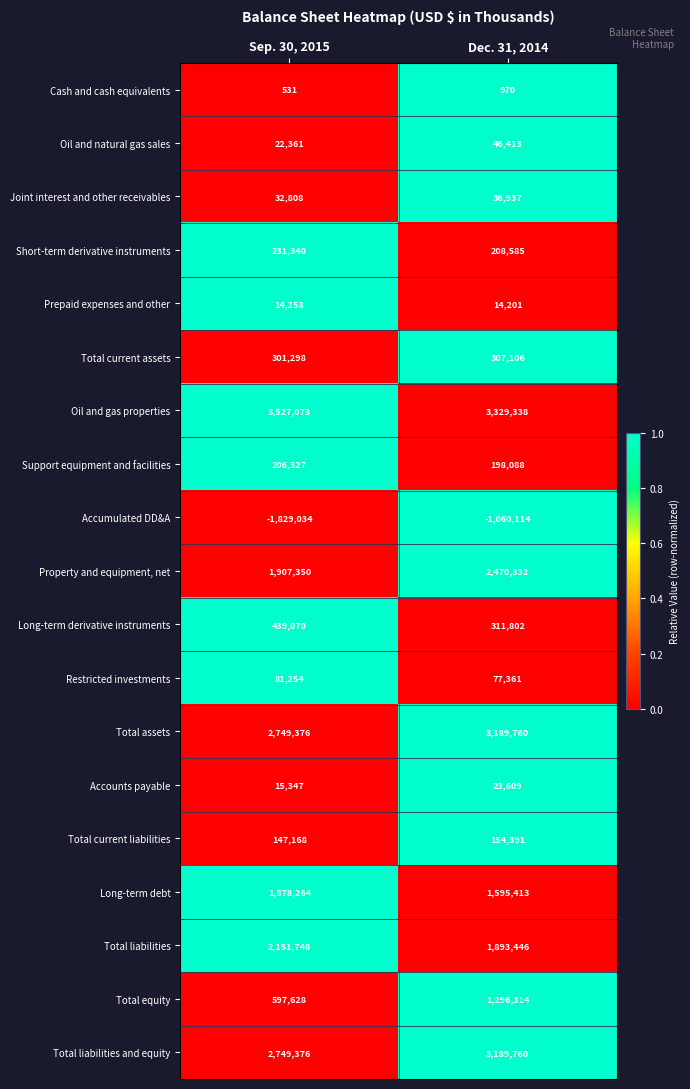

Is it true that Support equipment and facilities equals 299990 at Sep. 30, 2015?

False